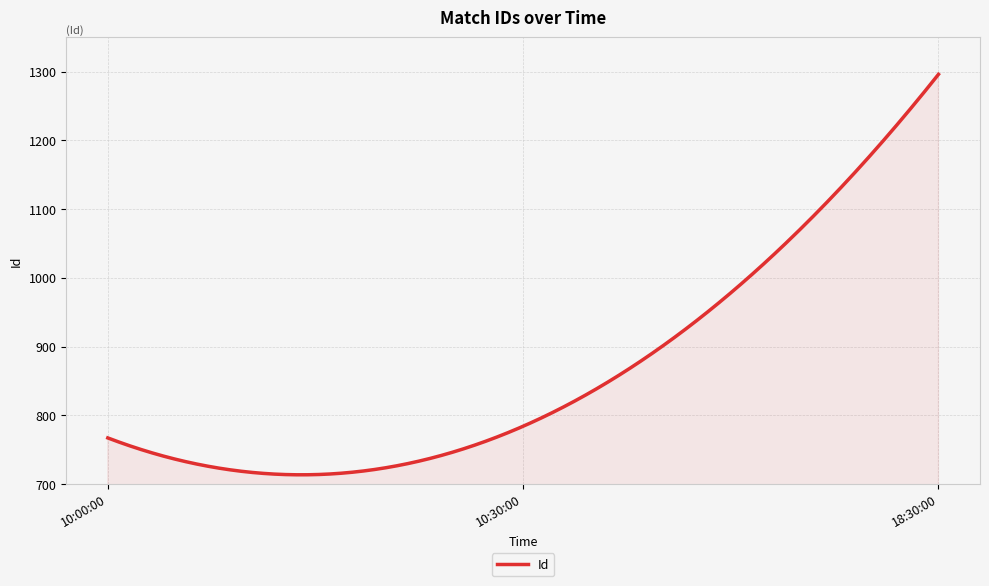

What is the difference between the maximum and minimum values?

582.7